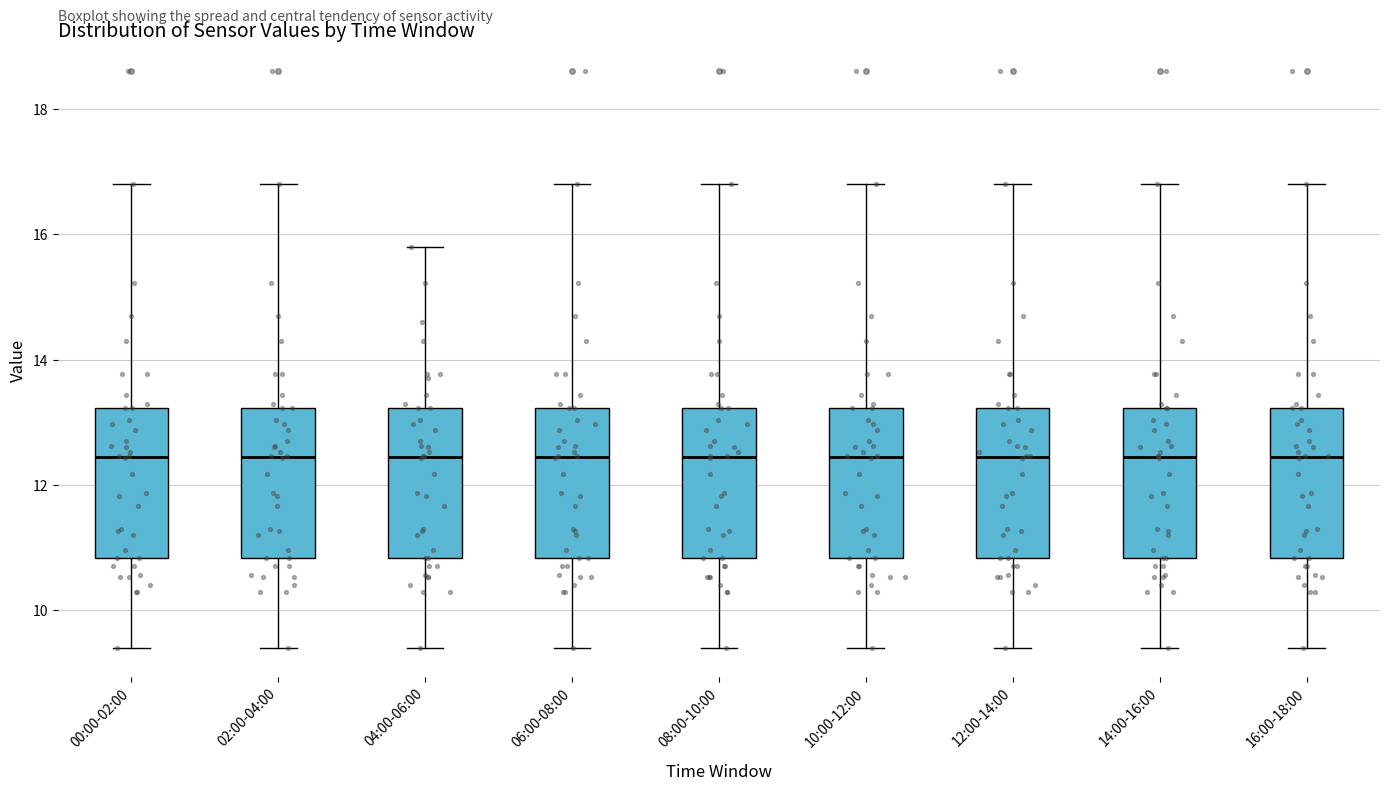

Reading left to right, transcribe this box plot: for each box, give where its median line is, the range the box spans, and where its two whiskers end, as read against the y-axis. The values are not printed on the chart, so give them approximately, as read against the axis.

00:00-02:00: median 12.4, box 10.8 to 13.2, whiskers 9.4 to 16.8
02:00-04:00: median 12.4, box 10.8 to 13.2, whiskers 9.4 to 16.8
04:00-06:00: median 12.4, box 10.8 to 13.2, whiskers 9.4 to 15.8
06:00-08:00: median 12.4, box 10.8 to 13.2, whiskers 9.4 to 16.8
08:00-10:00: median 12.4, box 10.8 to 13.2, whiskers 9.4 to 16.8
10:00-12:00: median 12.4, box 10.8 to 13.2, whiskers 9.4 to 16.8
12:00-14:00: median 12.4, box 10.8 to 13.2, whiskers 9.4 to 16.8
14:00-16:00: median 12.4, box 10.8 to 13.2, whiskers 9.4 to 16.8
16:00-18:00: median 12.4, box 10.8 to 13.2, whiskers 9.4 to 16.8